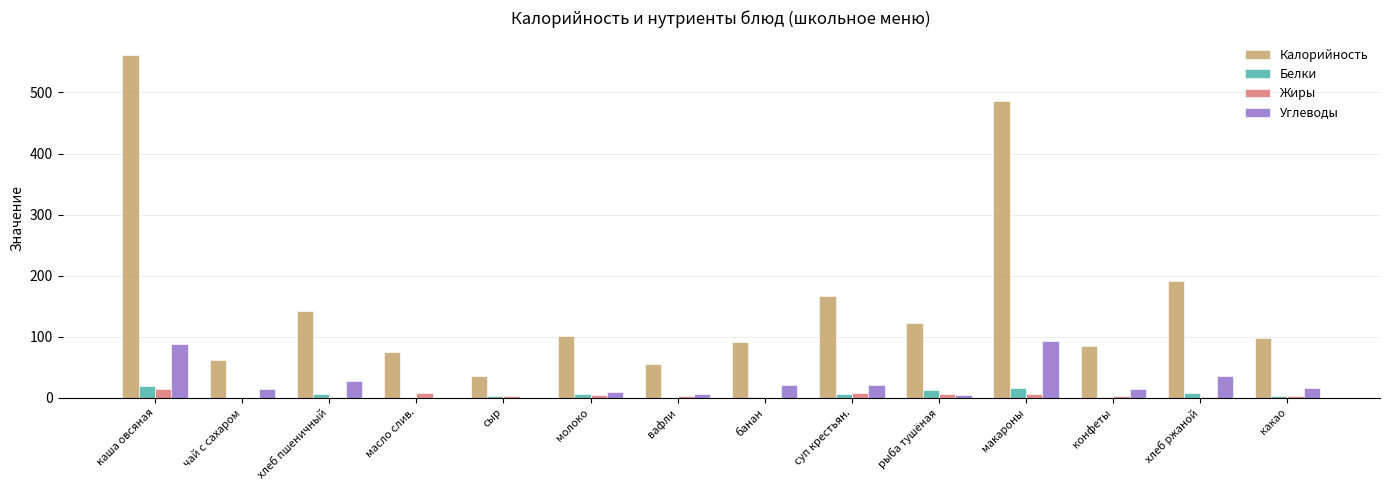

What is the maximum value shown in the chart?

561.7